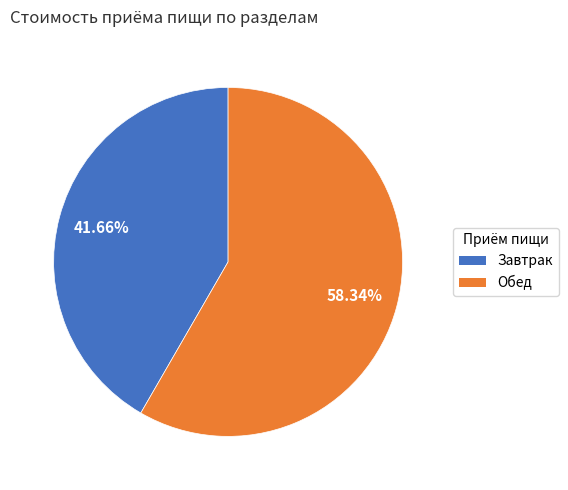

To the nearest percent, what percentage of the pie is Обед?

58%